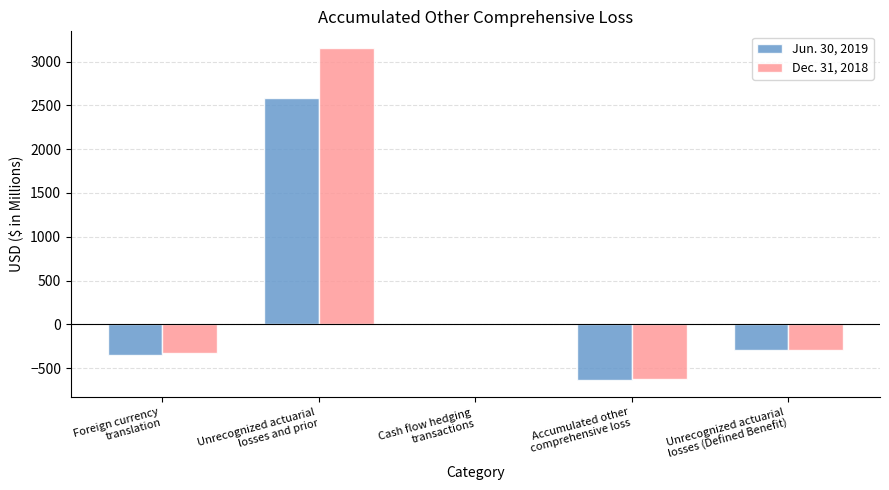

What is the total value across all series at Cash flow hedging
transactions?

-2.3